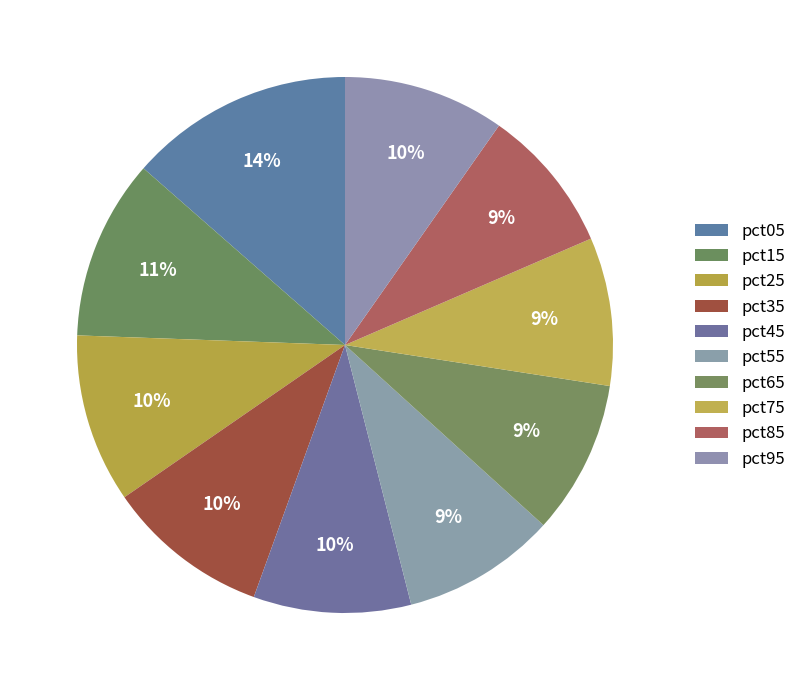

What is the change in value from pct05 to pct85?

-0.3